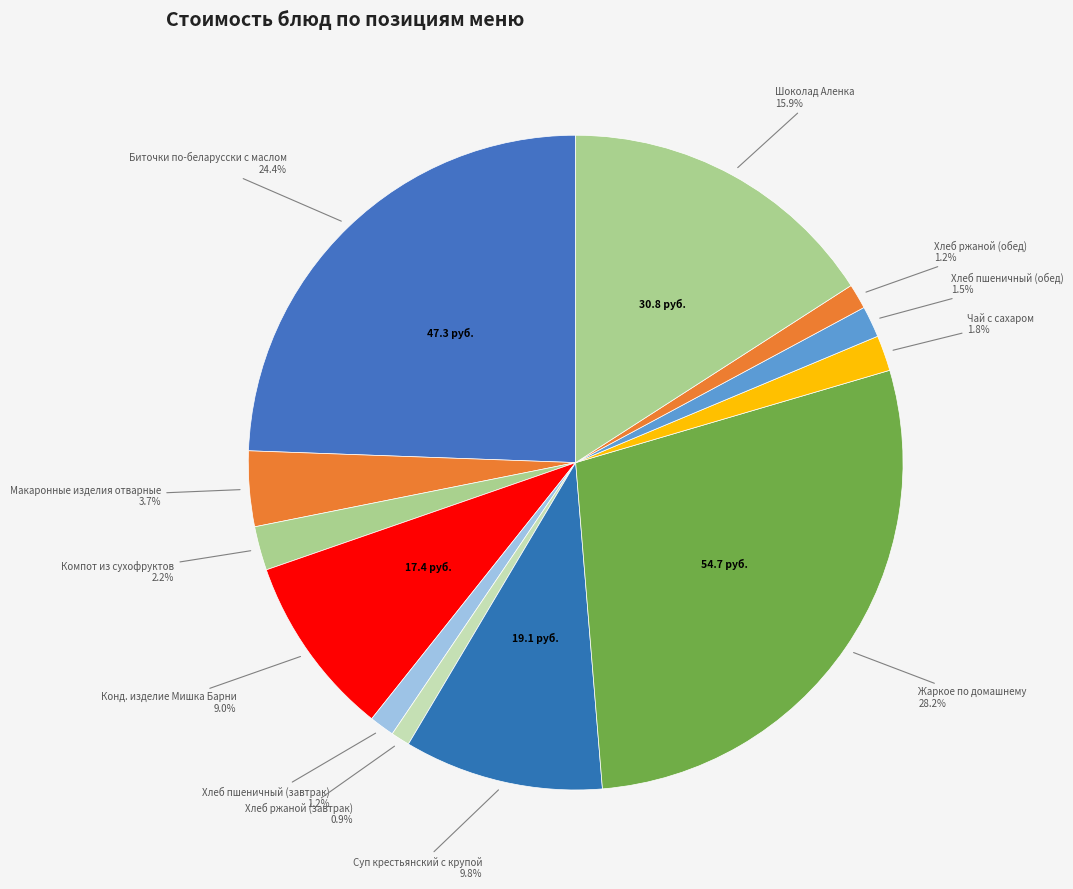

Count the number of slices in the pie.

12